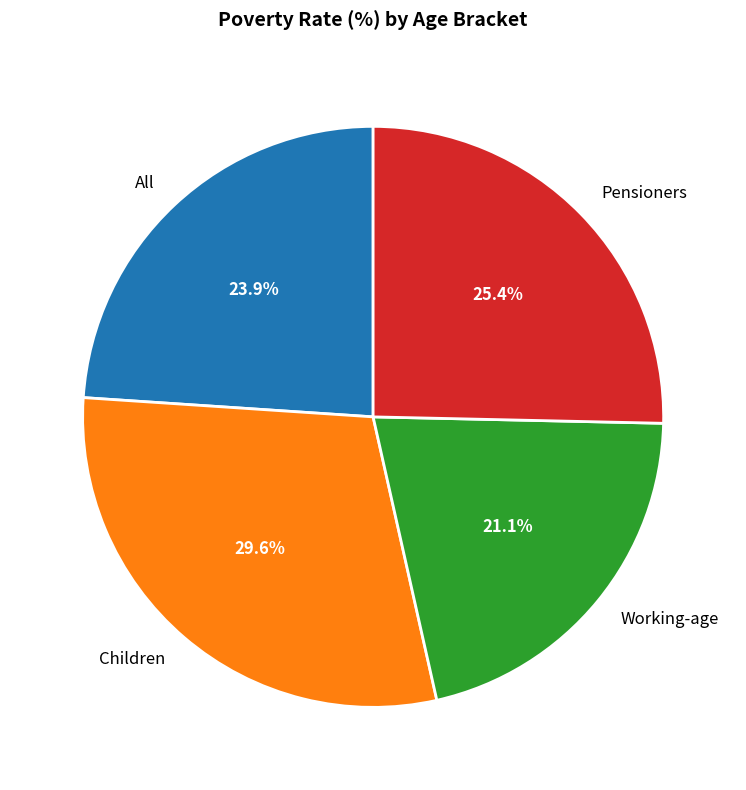

Is there any slice that represents more than half of the pie?

No